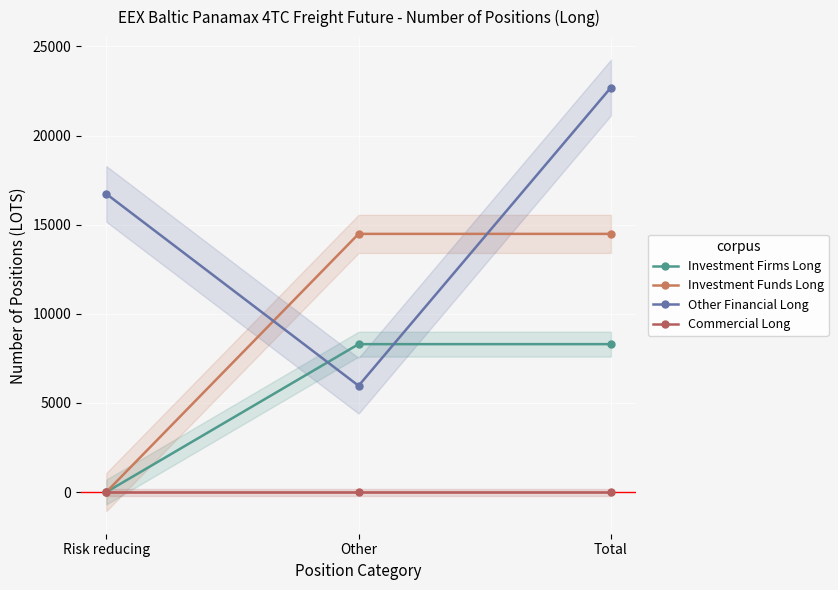

What is the sum of all Investment Firms Long values?

16599.3